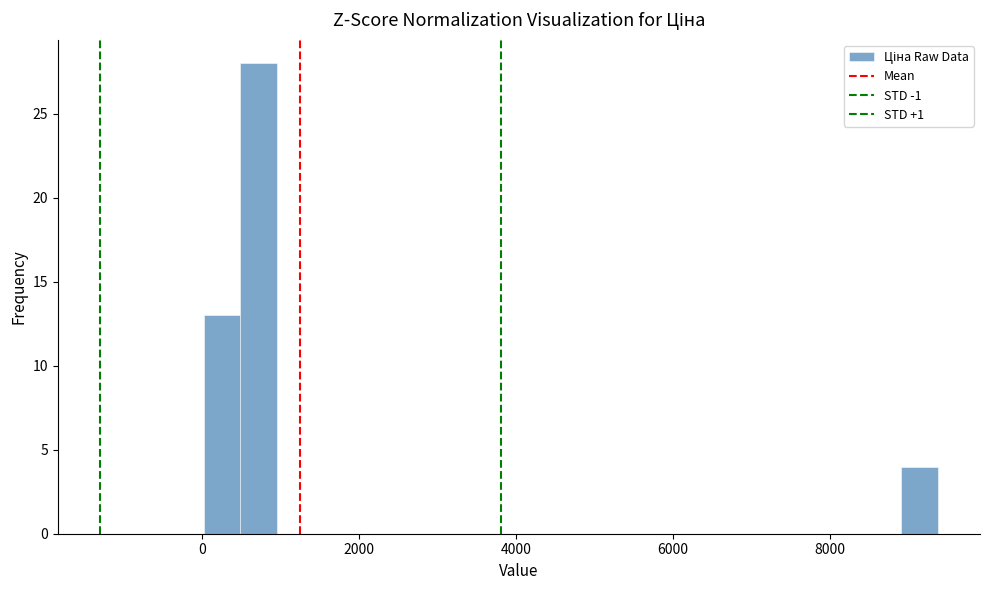

Read against the x-axis, roughly where is the centre of the tallest bar?

800